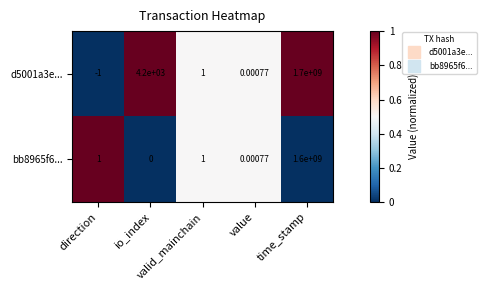

Rank the series by their maximum value, from lowest to highest.

bb8965f6..., d5001a3e...